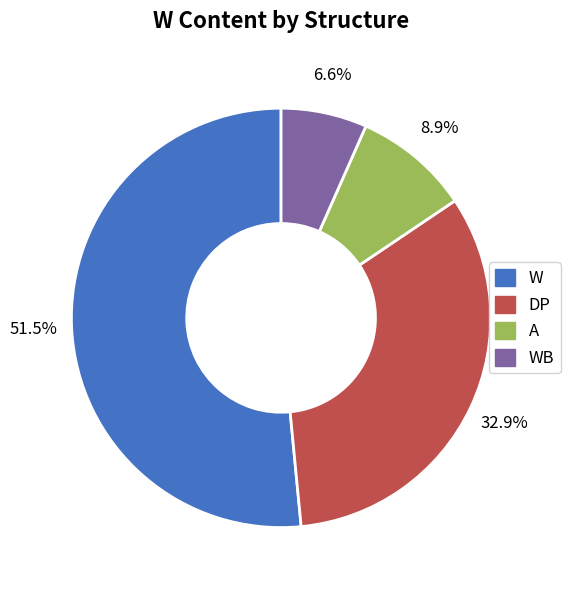

Is there any slice that represents more than half of the pie?

Yes